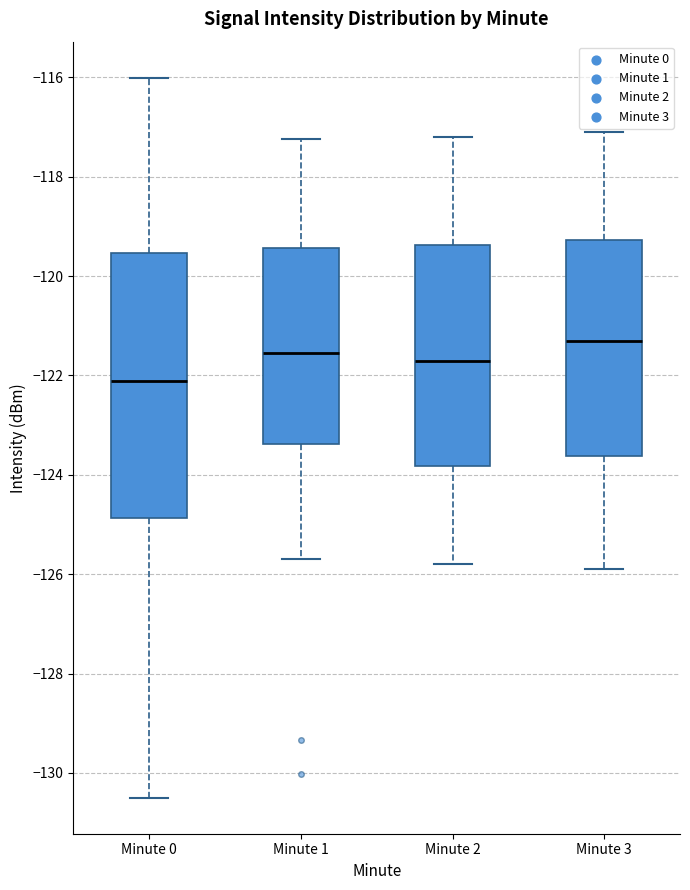

Reading left to right, transcribe this box plot: for each box, give where its median line is, the range the box spans, and where its two whiskers end, as read against the y-axis. The values are not printed on the chart, so give them approximately, as read against the axis.

Minute 0: median -122.2, box -124.8 to -119.6, whiskers -130.4 to -116.0
Minute 1: median -121.6, box -123.4 to -119.4, whiskers -125.6 to -117.2
Minute 2: median -121.6, box -123.8 to -119.4, whiskers -125.8 to -117.2
Minute 3: median -121.2, box -123.6 to -119.2, whiskers -125.8 to -117.0